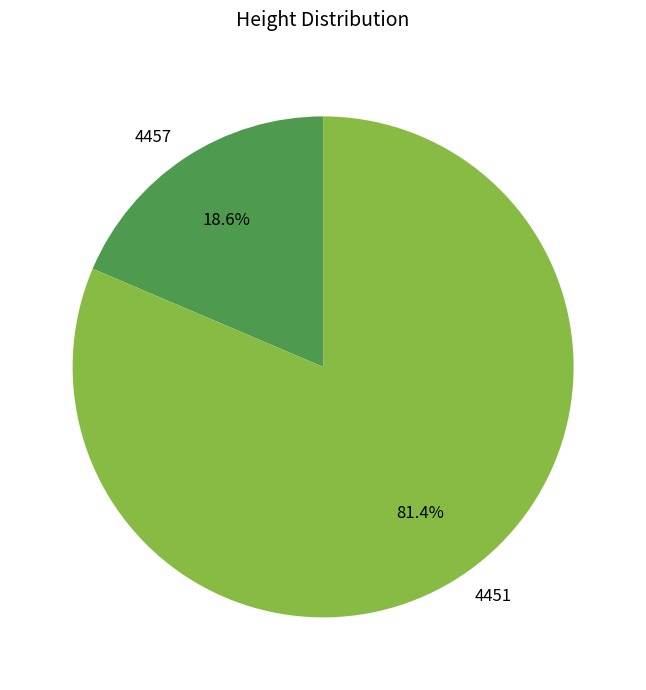

To the nearest percent, what is the difference between the largest and smallest slice percentages?

63%